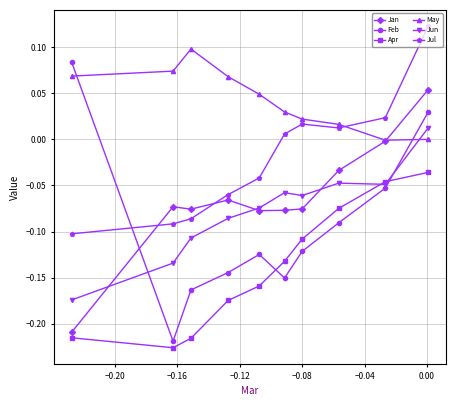

Which series has the largest total across all categories?

May